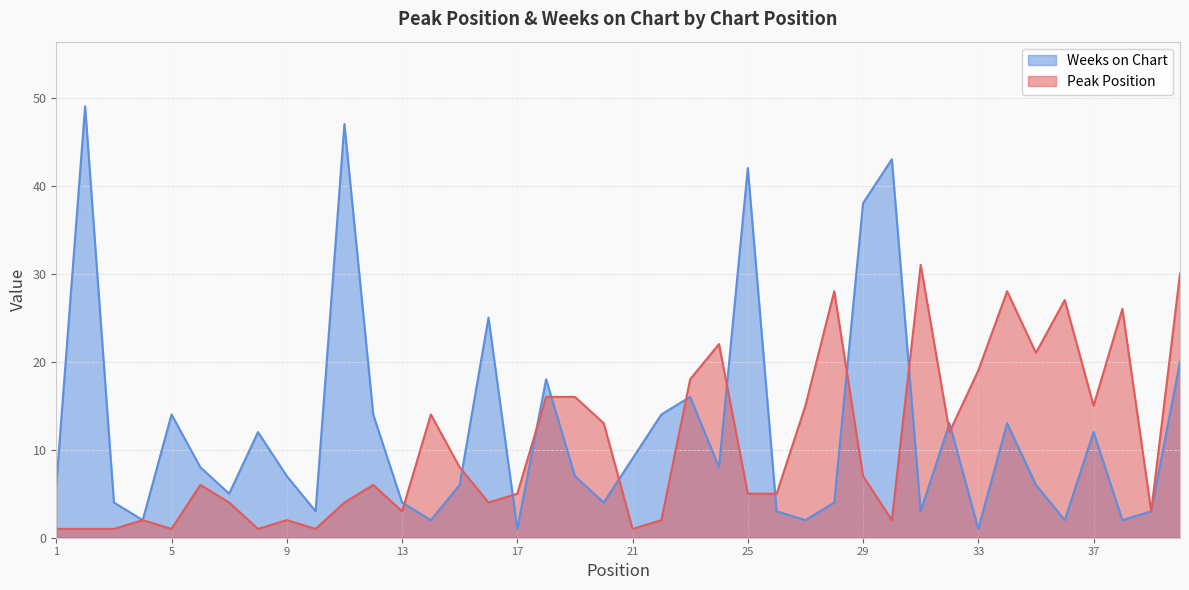

Where does the Peak Position series first go above 6?

14